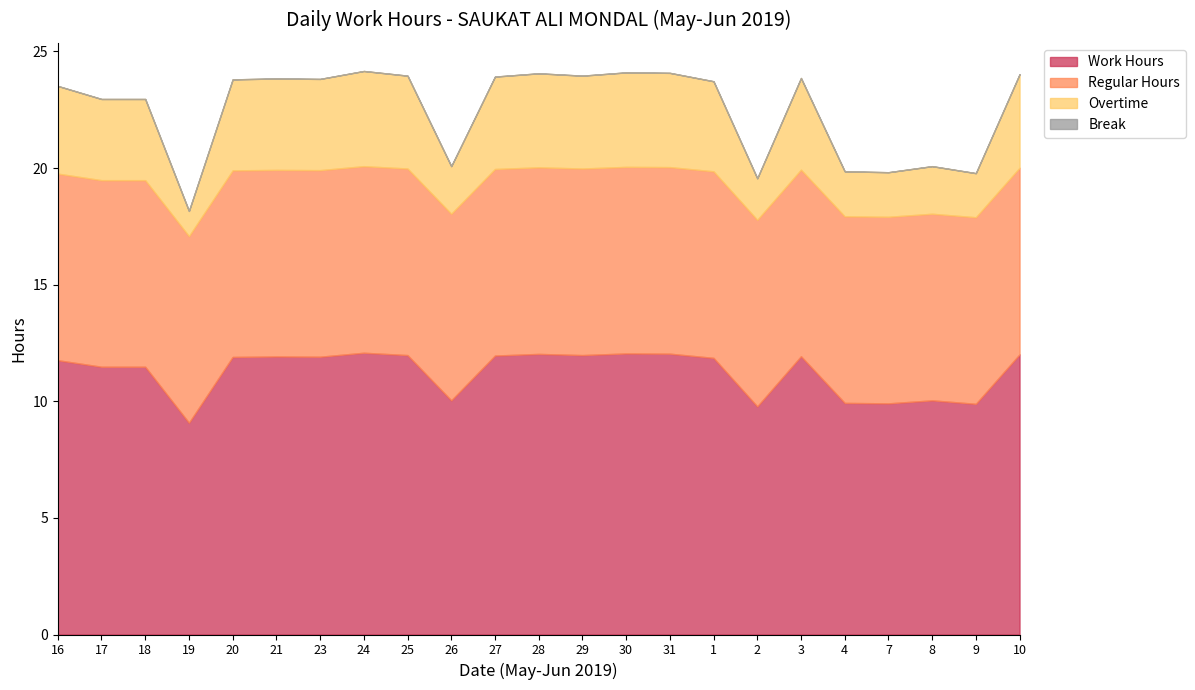

How many lines are shown in the chart?

4